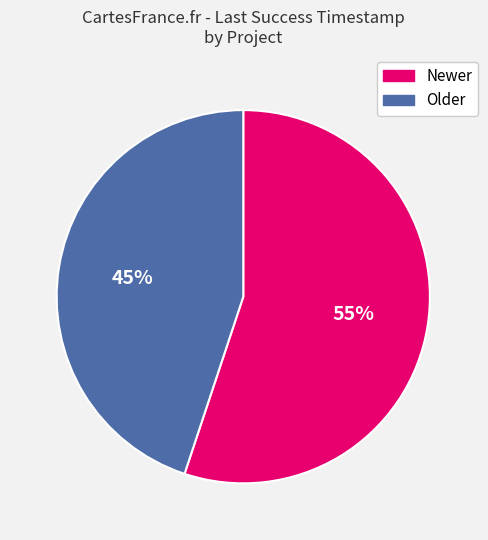

Between Older and Newer, which is larger?

Newer